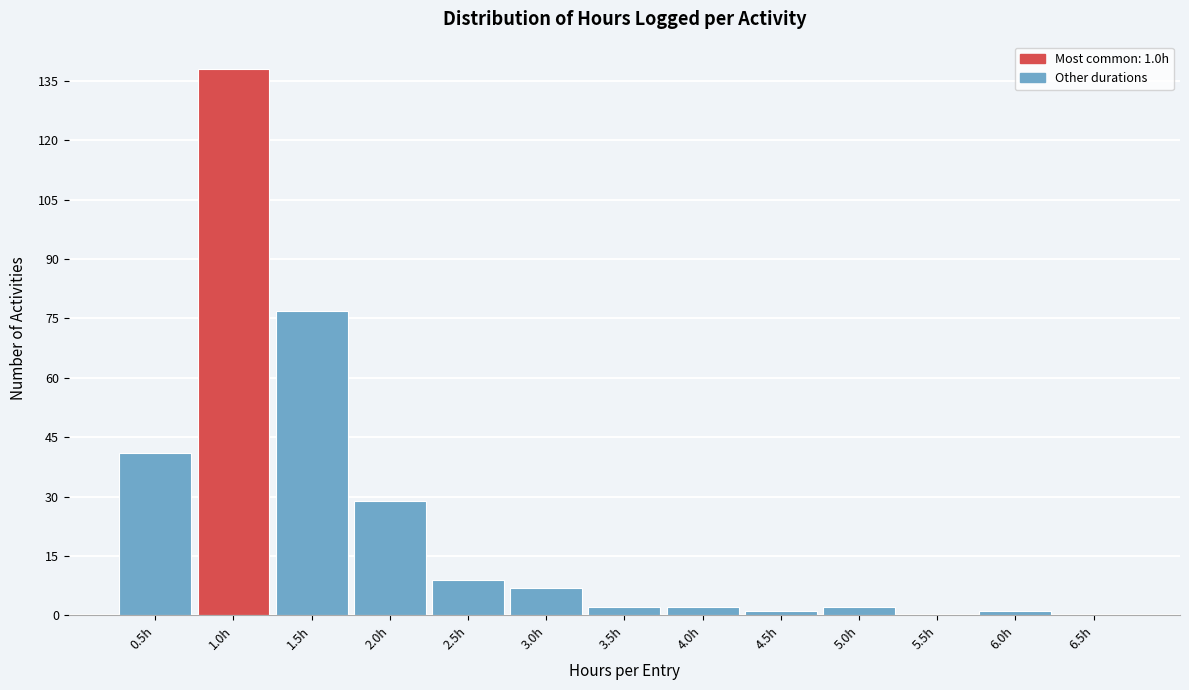

Over which range of the x-axis is the bar tallest?

0.75 to 1.25